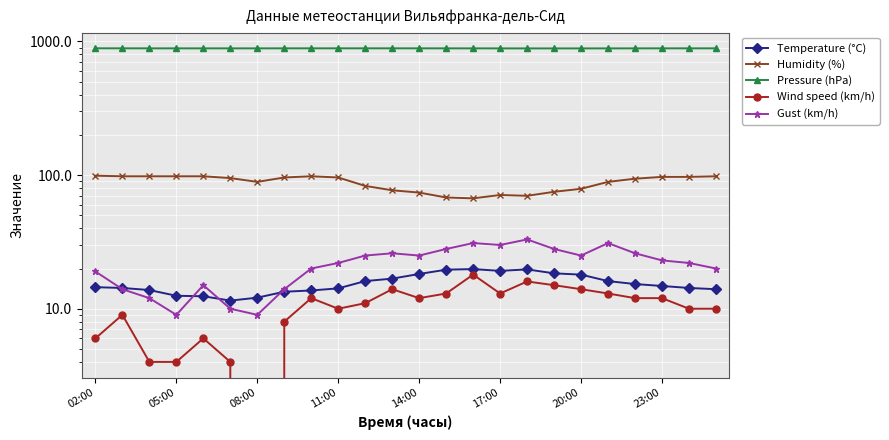

What is the difference between the maximum and second lowest values in the Gust (km/h) series?

24.0